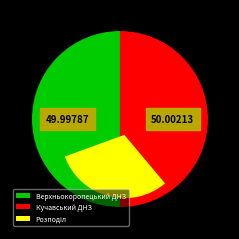

What is the ratio of the value at Верхньокоропецький ДНЗ to the value at Кучавський ДНЗ?

1.0